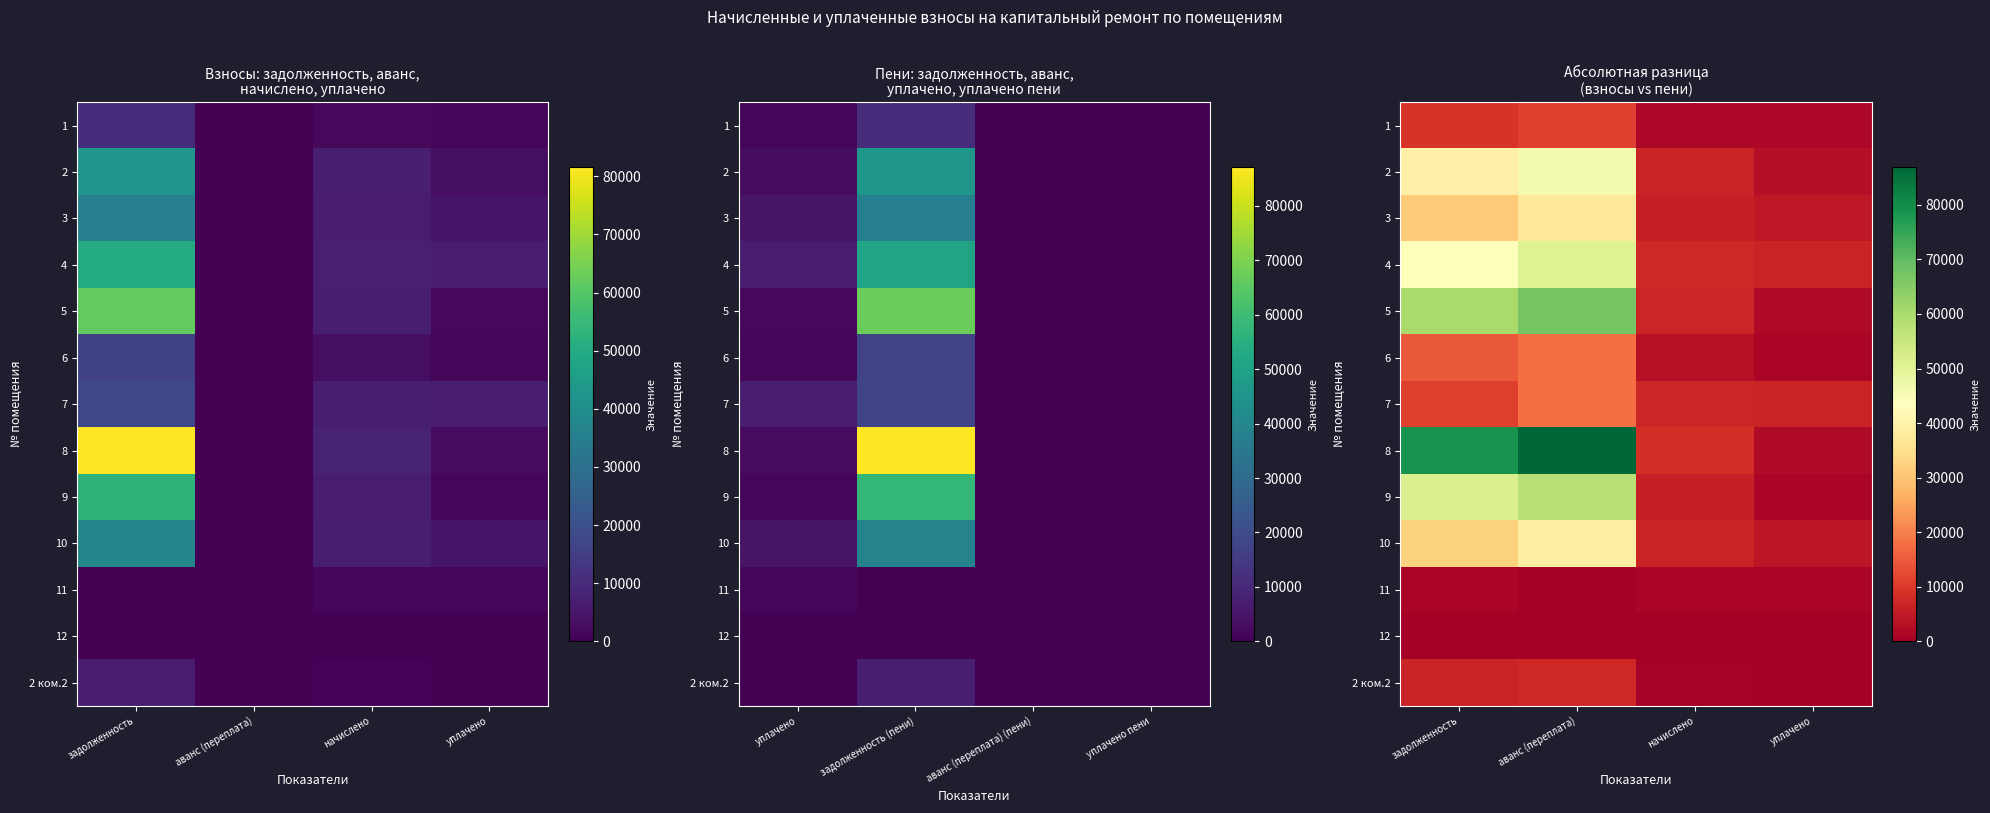

What is the spread (max minus min) of values at аванс (переплата)?

86945.4